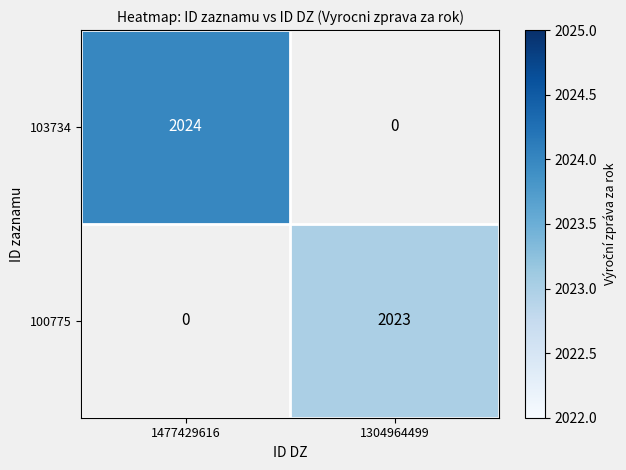

Count the number of data series in this chart.

2